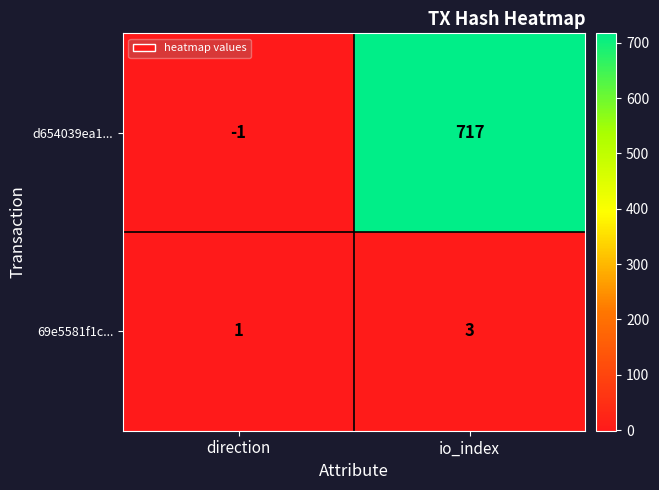

What is the sum of all 69e5581f1c... values?

4